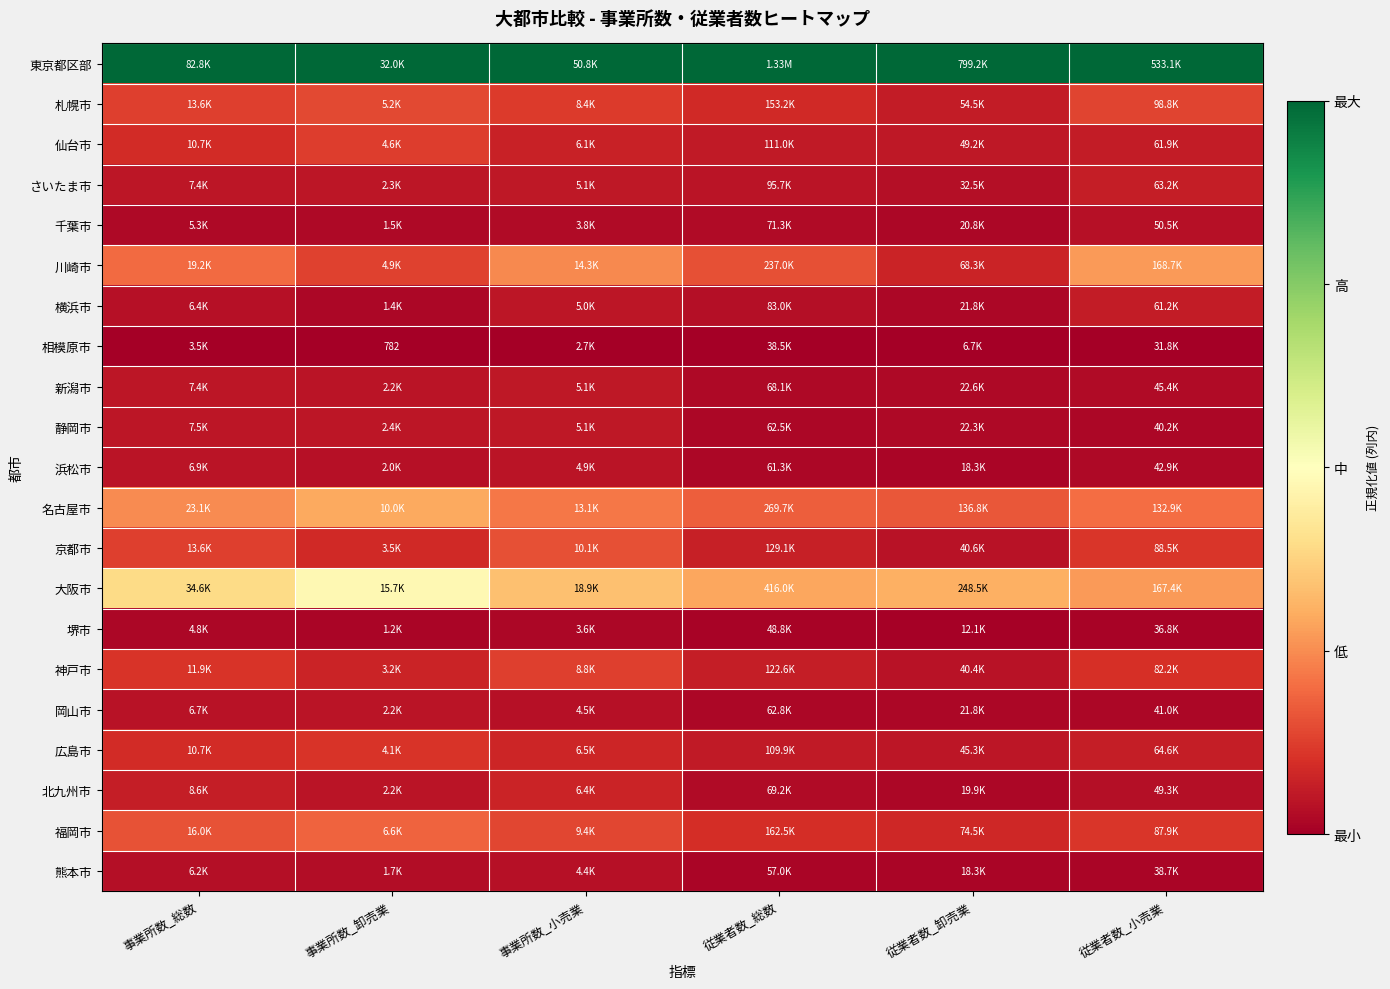

How many 仙台市 values are between 0 and 1?

6